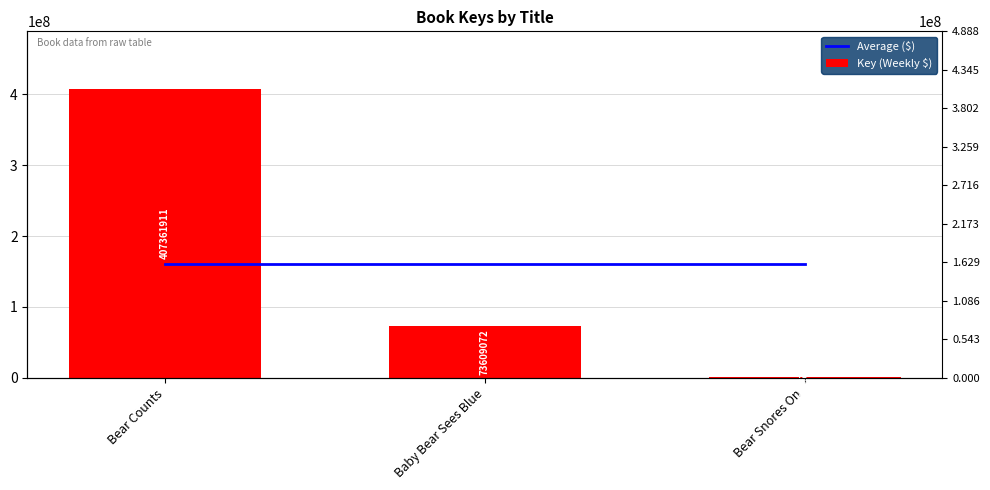

Is it true that Average ($) equals 38376933.1 at Bear Counts?

False